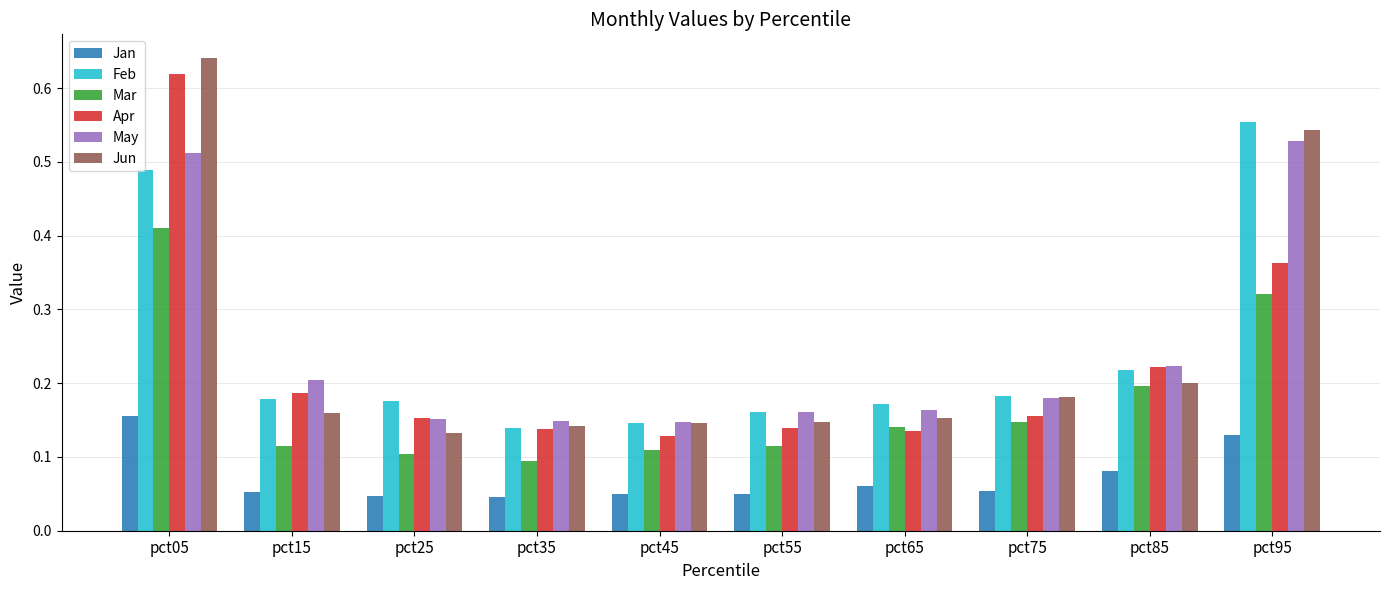

How many May values are between 0 and 1?

10